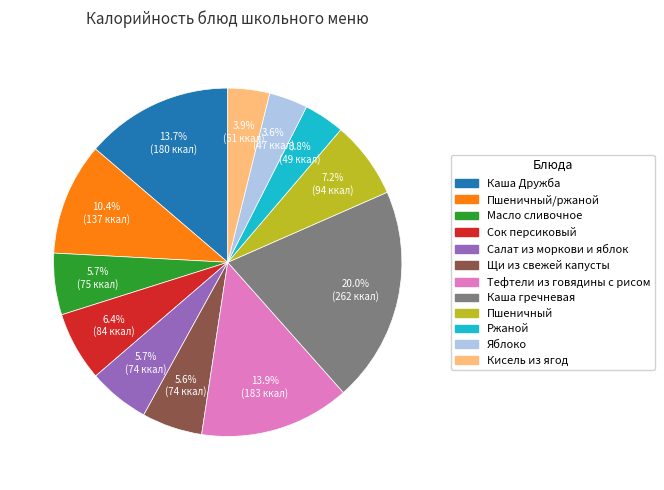

Is there a majority slice in this chart?

No